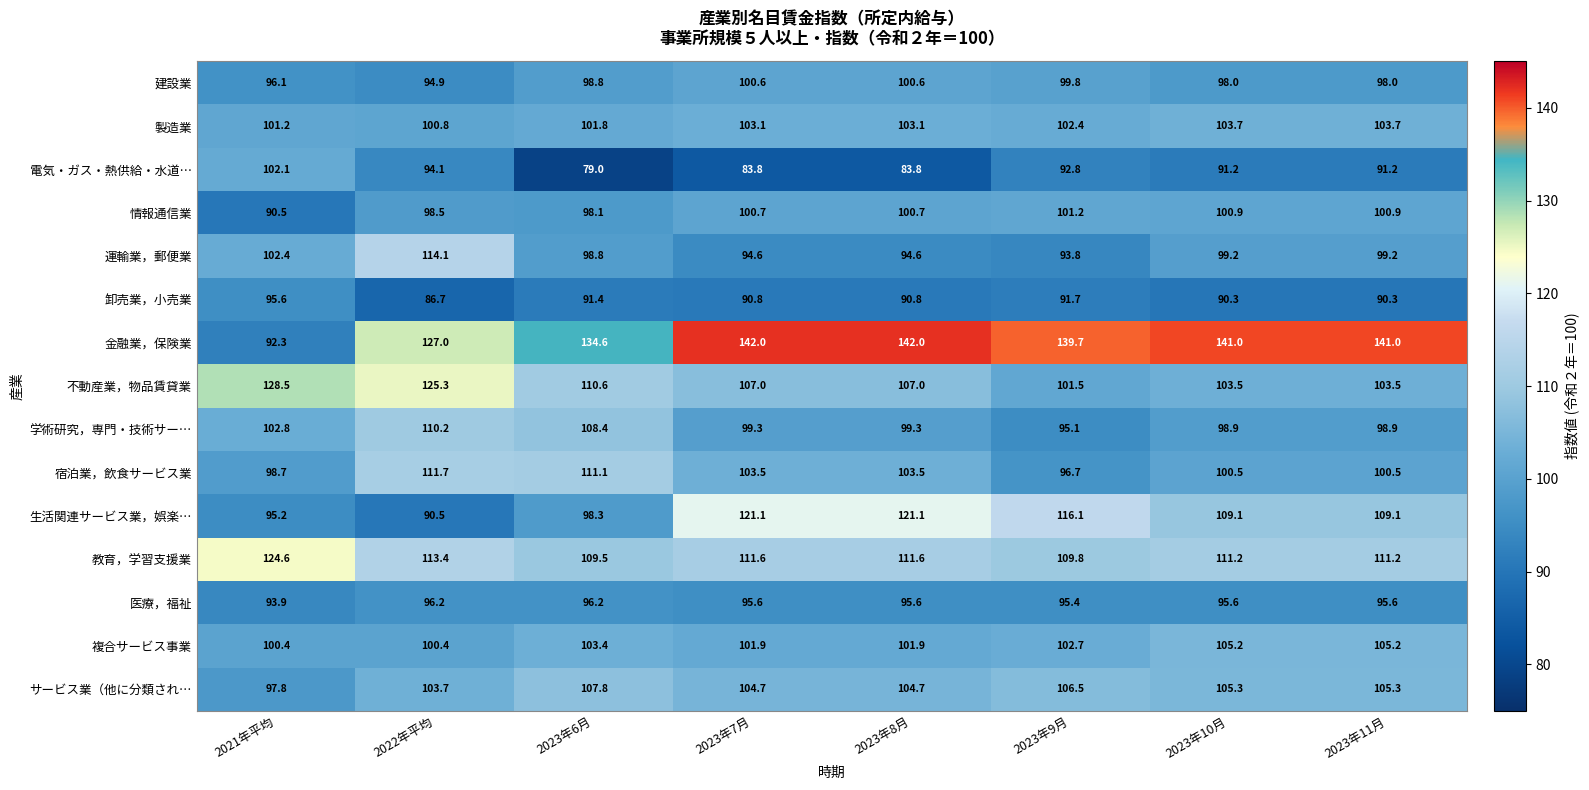

What is the difference between the highest and lowest values at 2023年9月?

48.0